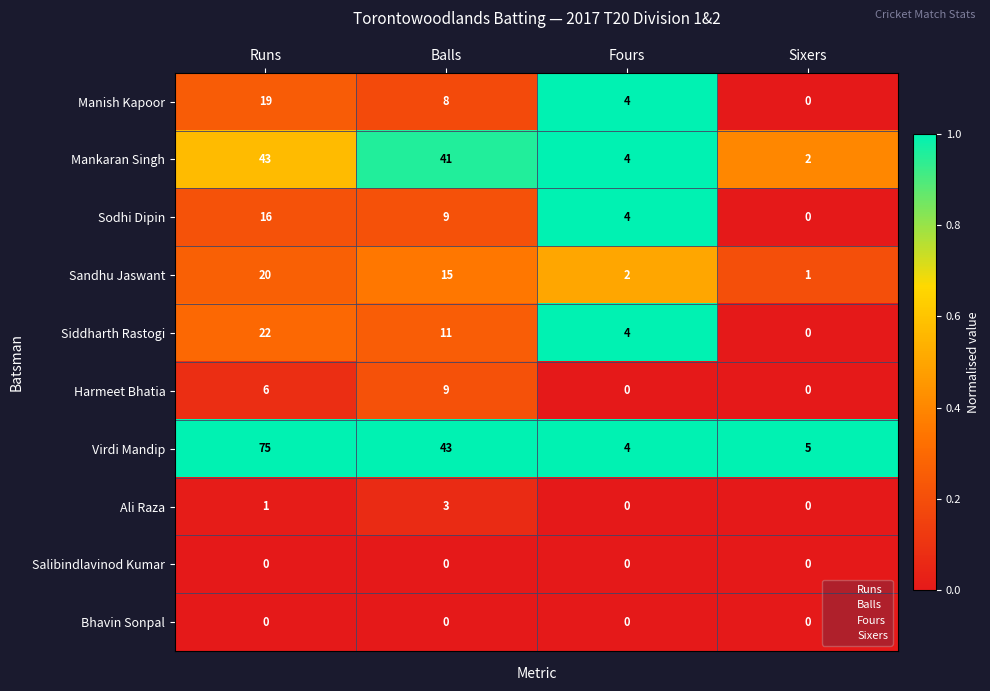

Which label corresponds to the largest value in the chart?

Runs